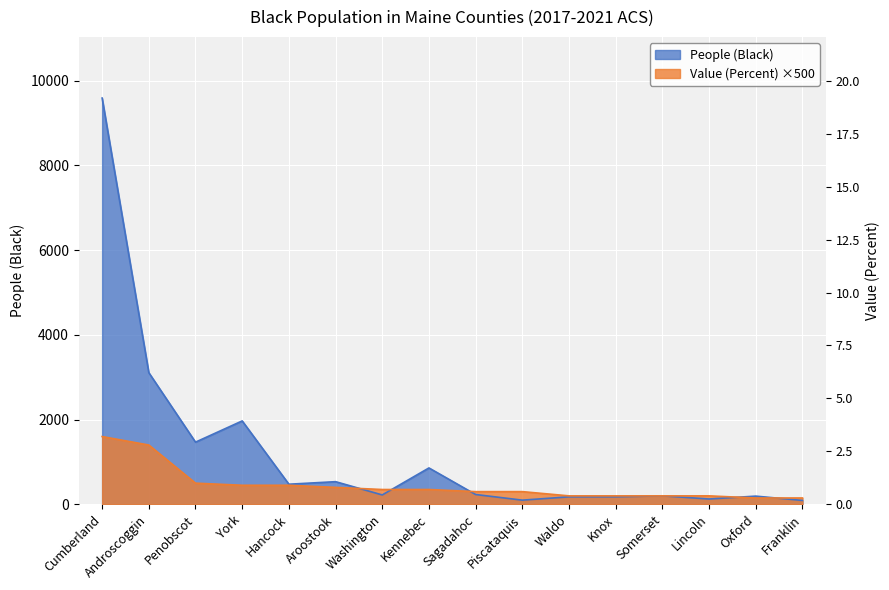

Which label corresponds to the largest value in the chart?

Cumberland